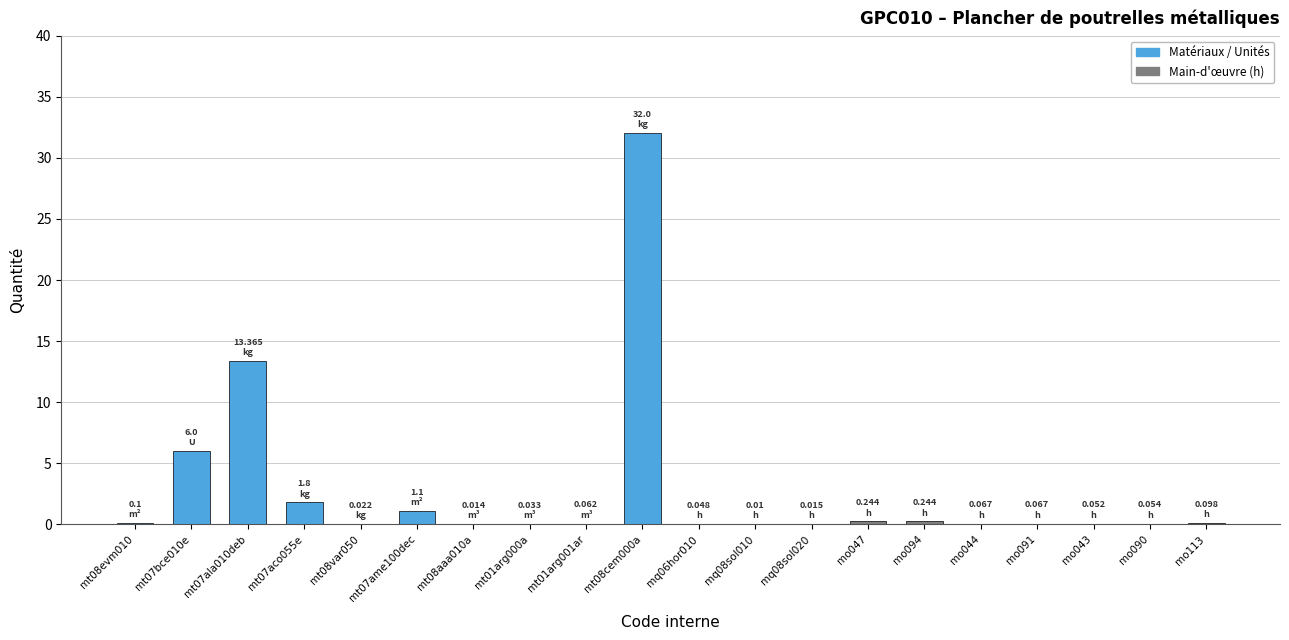

Which category has the highest value across all series?

mt08cem000a